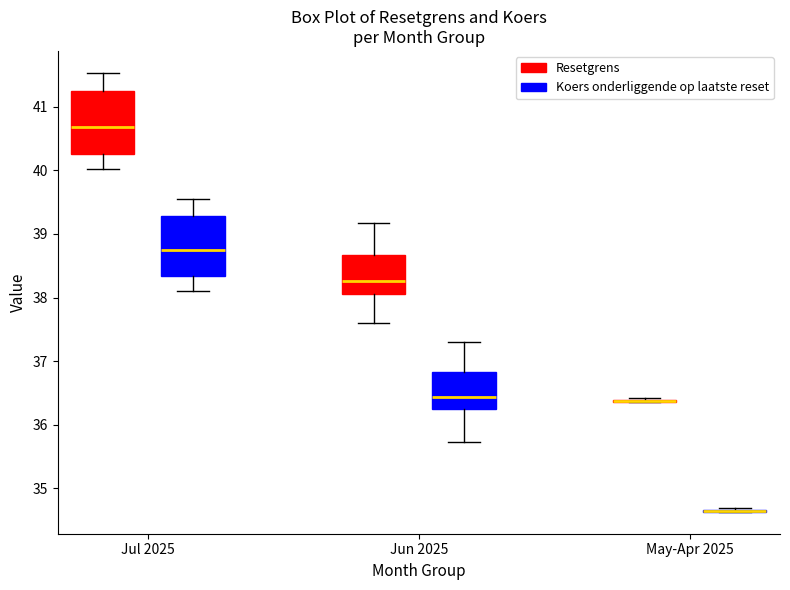

Reading left to right, read every box against the y-axis: the position of its median line, the range the box covers, and the ends of its whiskers. The values are not printed on the chart, so give them approximately, as read against the axis.

Jul 2025 (Resetgrens): median 40.7, box 40.3 to 41.2, whiskers 40.0 to 41.5
Jul 2025 (Koers onderliggende op laatste reset): median 38.7, box 38.3 to 39.3, whiskers 38.1 to 39.6
Jun 2025 (Resetgrens): median 38.3, box 38.1 to 38.7, whiskers 37.6 to 39.2
Jun 2025 (Koers onderliggende op laatste reset): median 36.4, box 36.2 to 36.8, whiskers 35.7 to 37.3
May-Apr 2025 (Resetgrens): box collapsed to a line at 36.4, whiskers 36.4 to 36.4
May-Apr 2025 (Koers onderliggende op laatste reset): box collapsed to a line at 34.6, whiskers 34.6 to 34.7